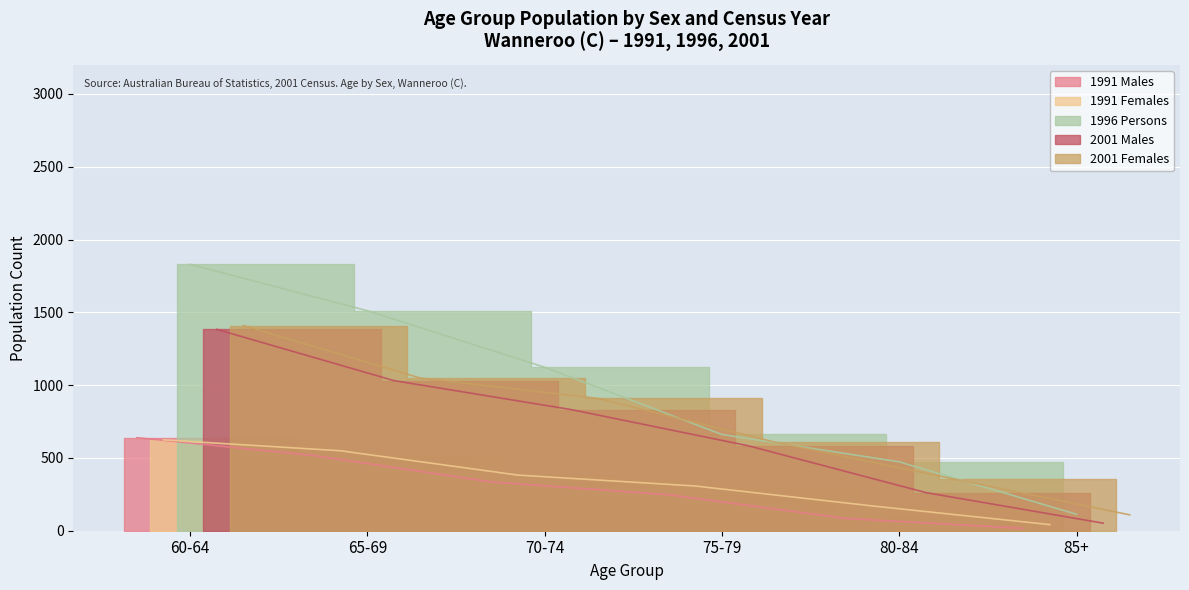

At which label does 1991 Males first exceed 335?

60-64